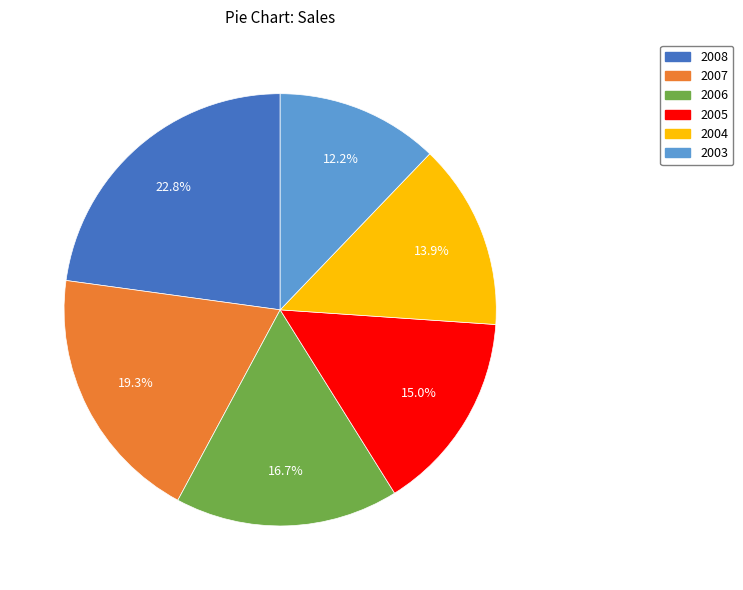

Which slice is the smallest?

2003